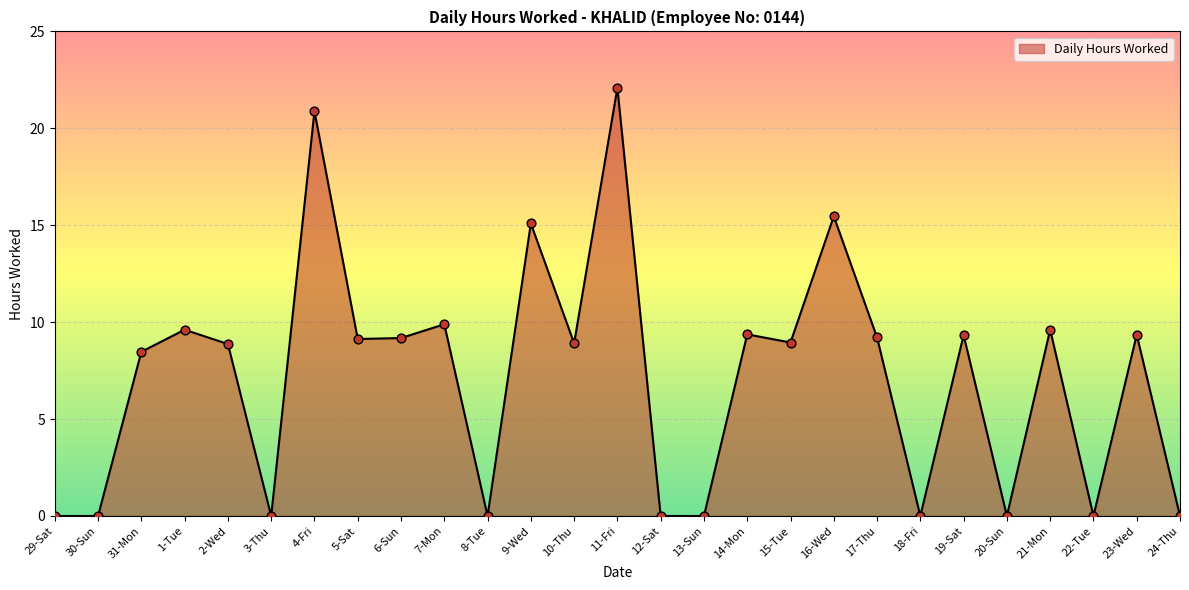

What is the ratio of the value at 5-Sat to the value at 4-Fri?

0.4